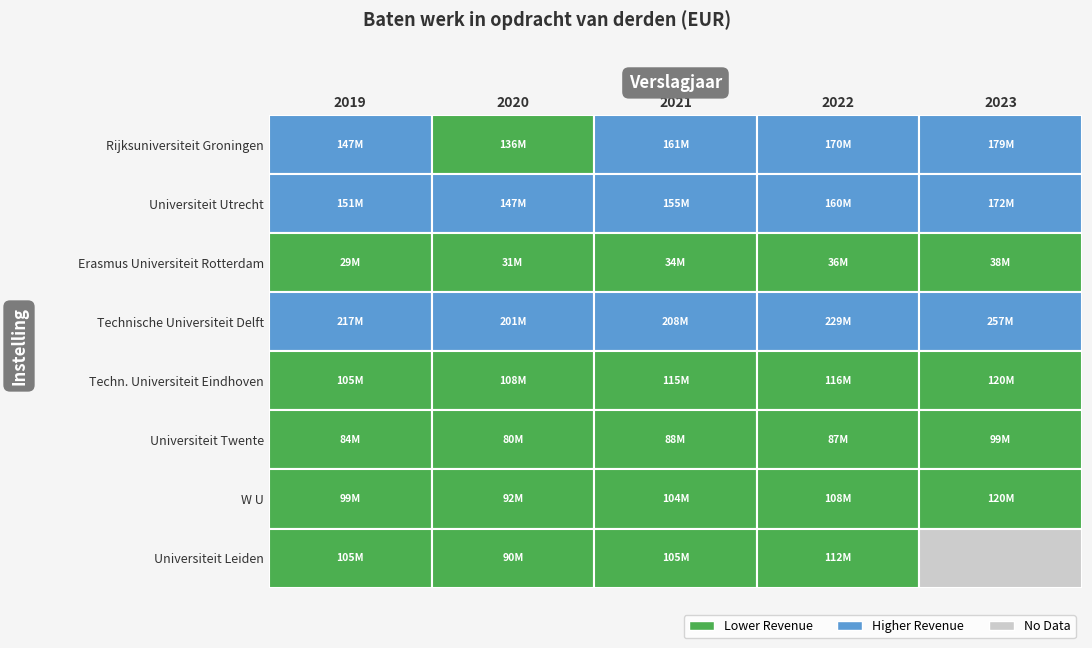

Which label corresponds to the largest value in the chart?

2023